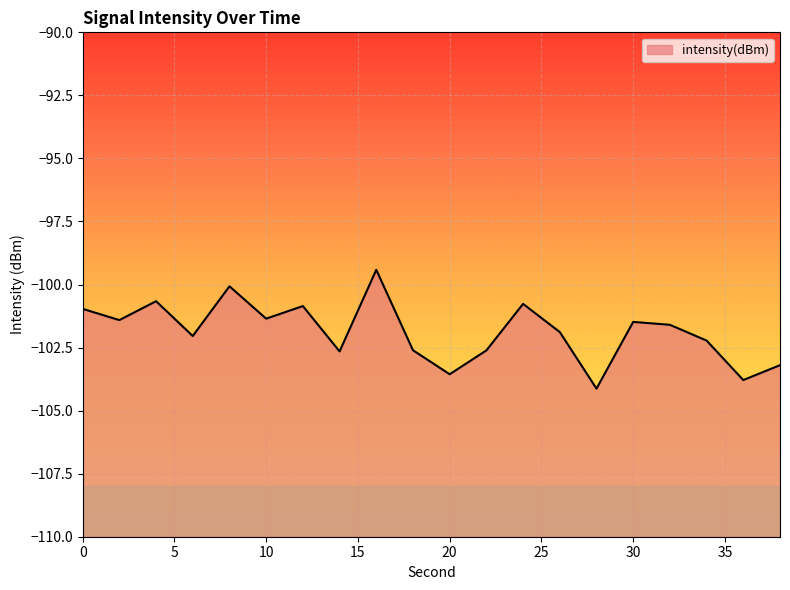

What is the difference between the maximum and minimum values?

4.7